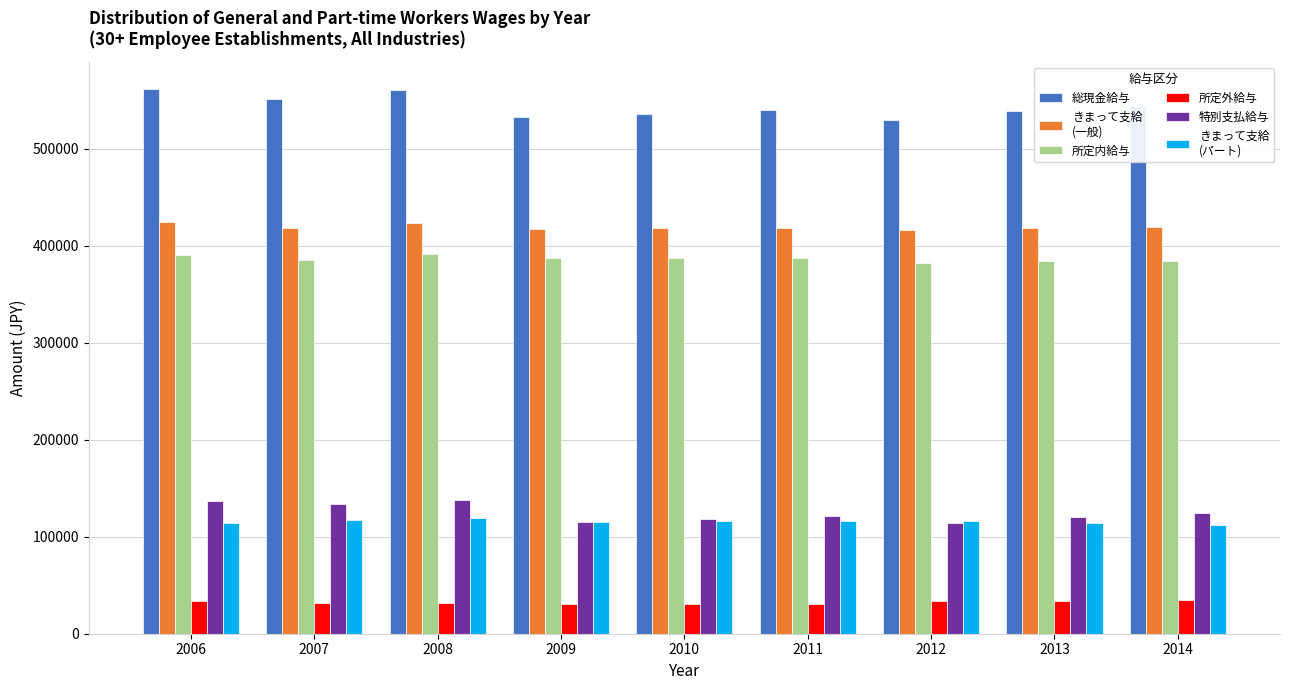

What is the greatest value displayed?

561232